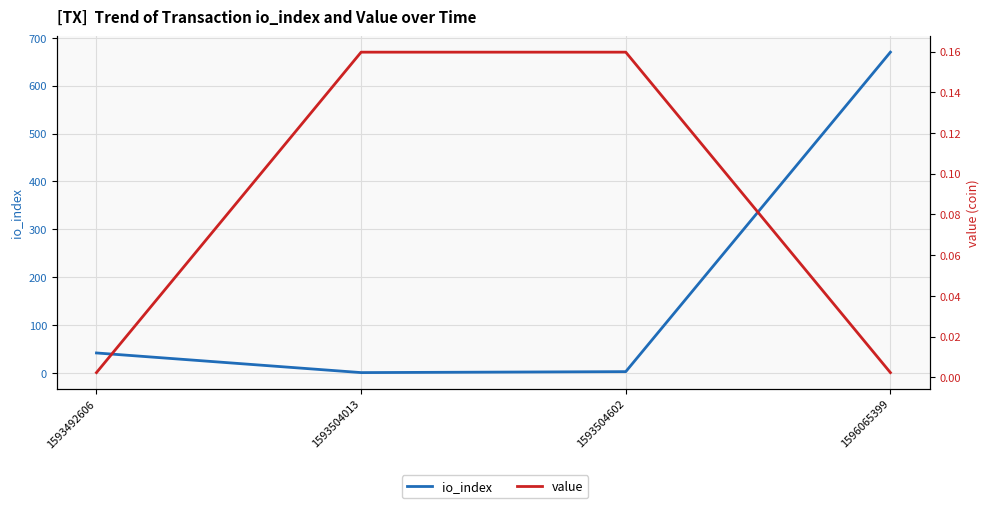

True or false: io_index and value cross at least once.

False